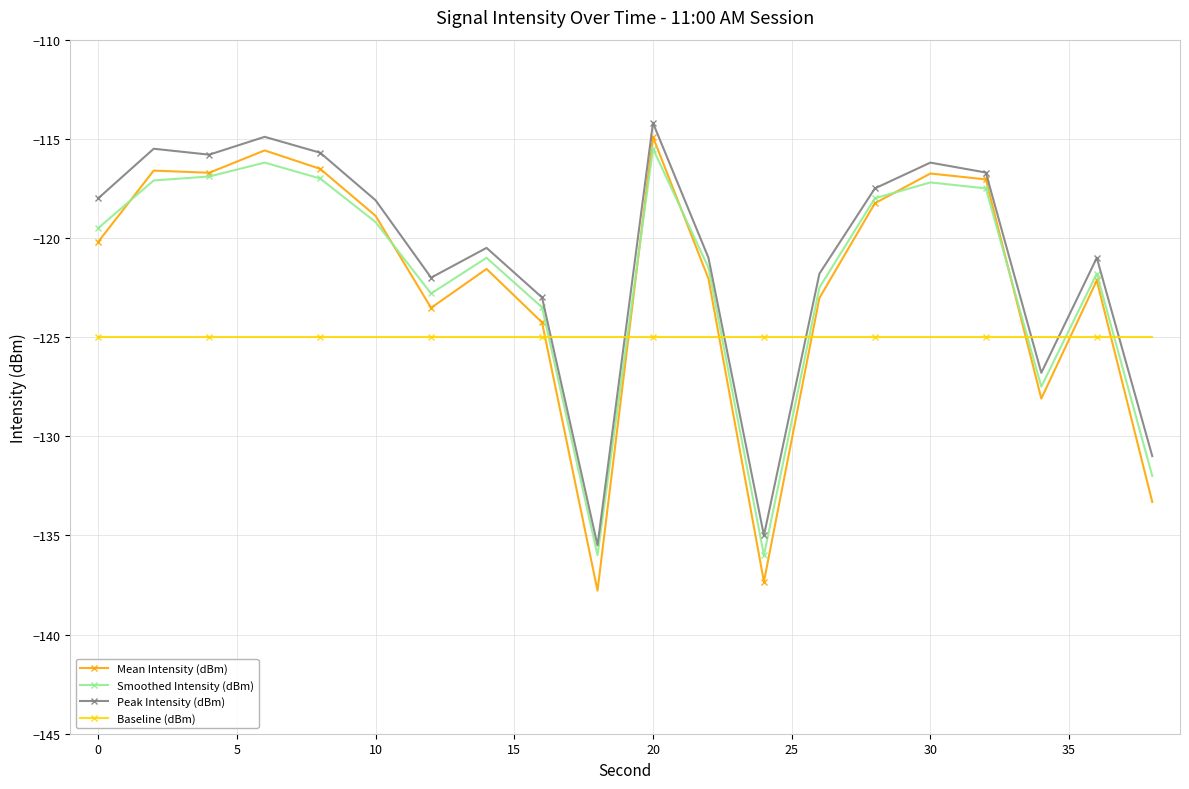

Which series has the widest spread of values?

Mean Intensity (dBm)